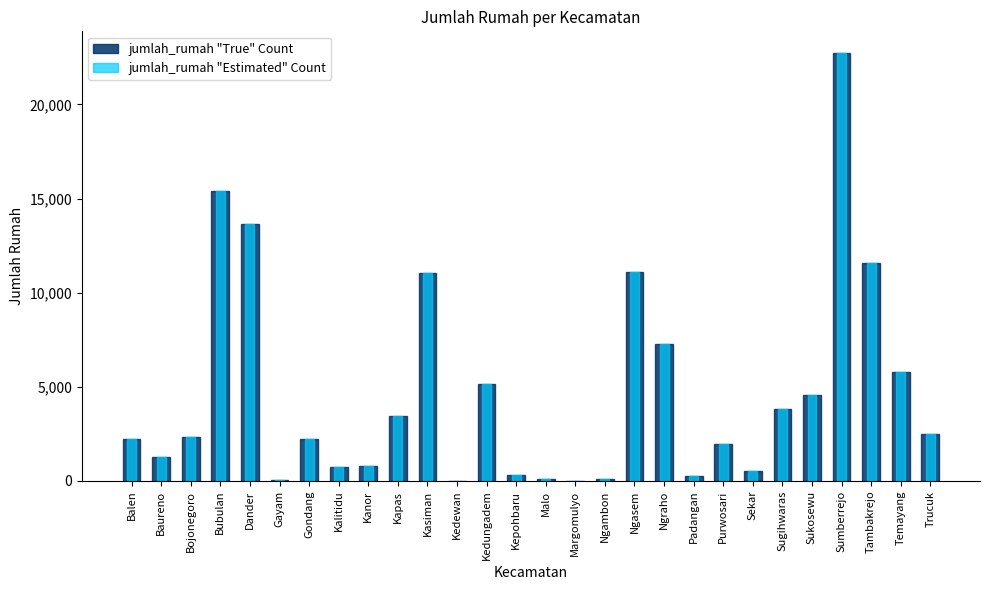

Which category has the highest value in the jumlah_rumah "Estimated" Count series?

Sumberrejo